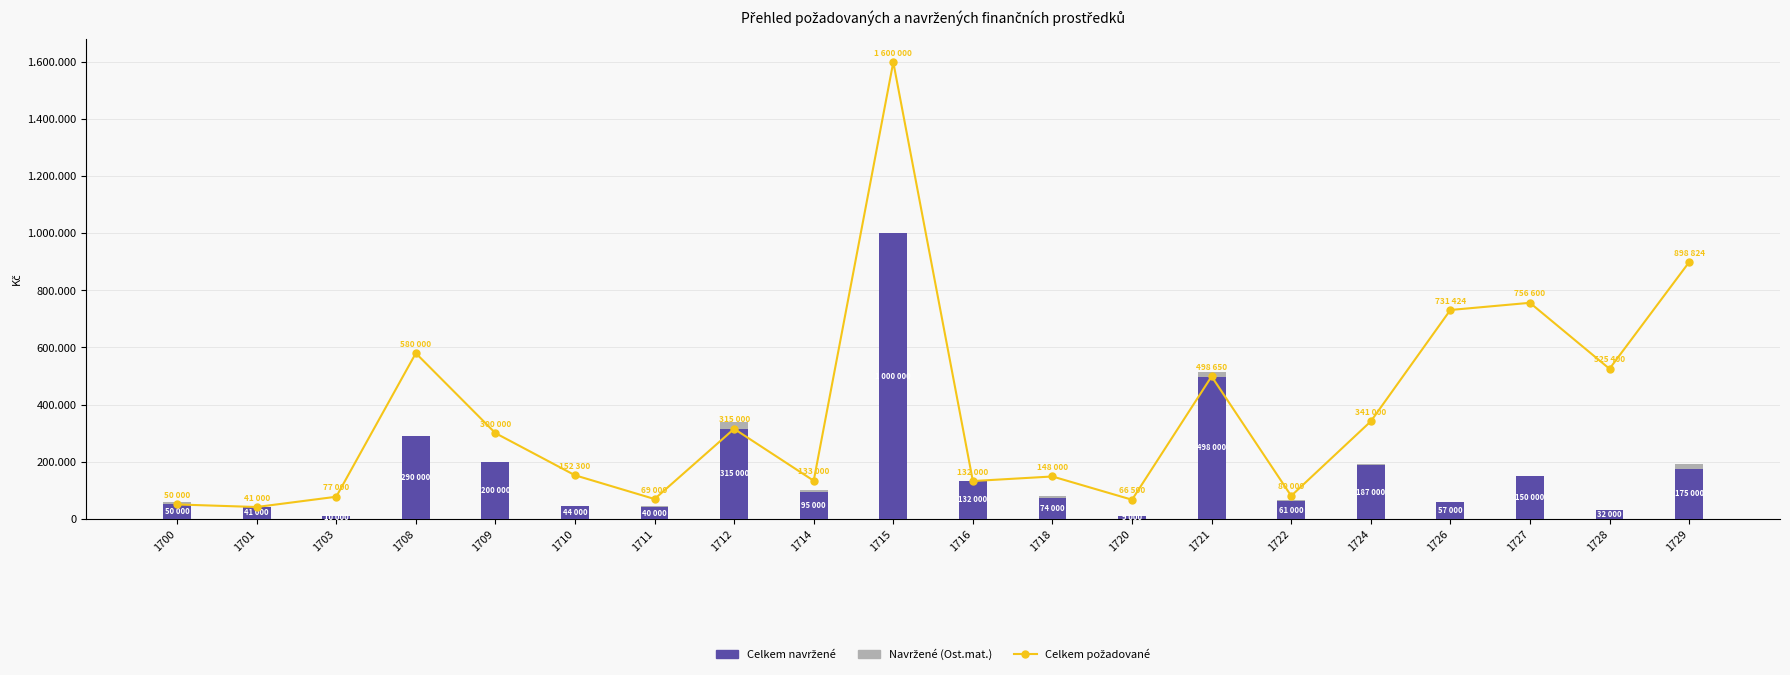

Rank the series by their maximum value, from lowest to highest.

Navržené (Ost.mat.), Celkem navržené, Celkem požadované